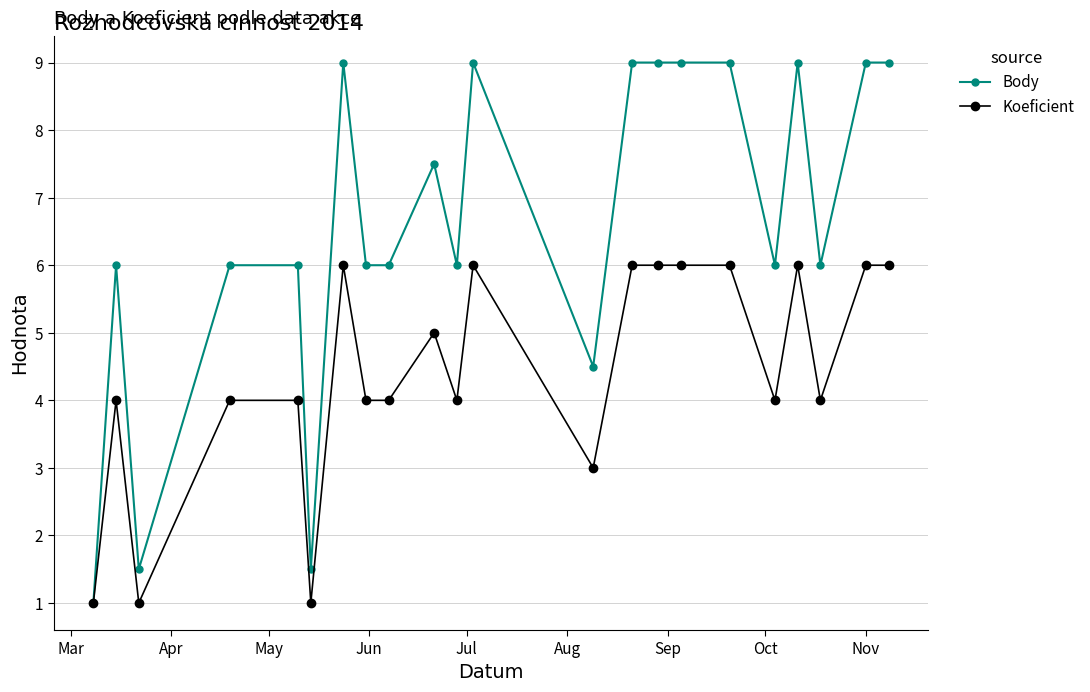

True or false: Koeficient has more than 0 points higher than both neighbors.

True